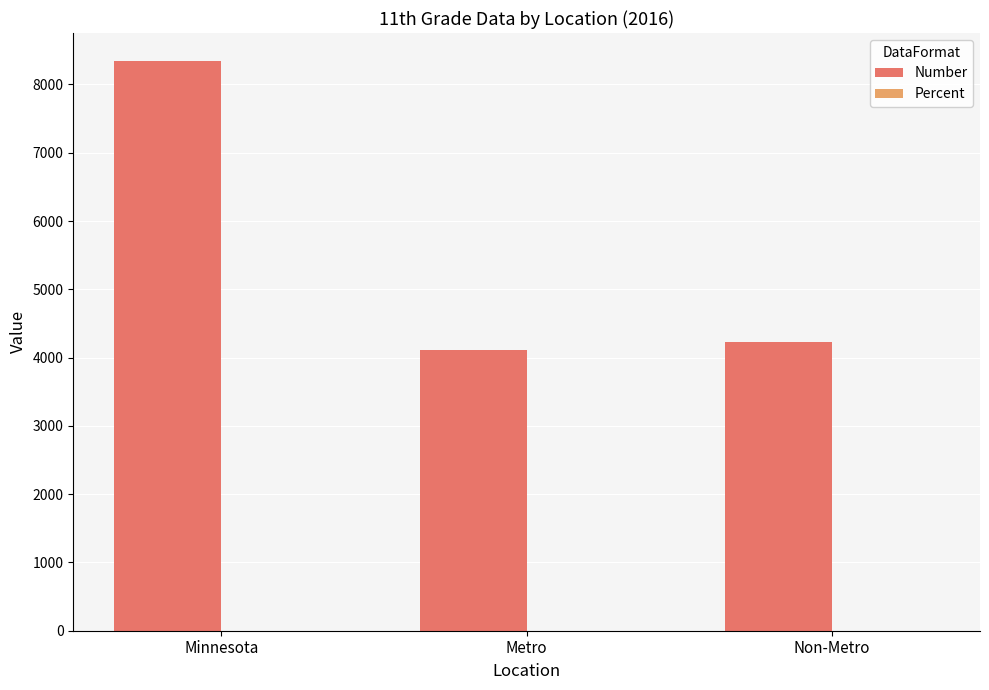

Where is Number nearest to the value 6224?

Non-Metro